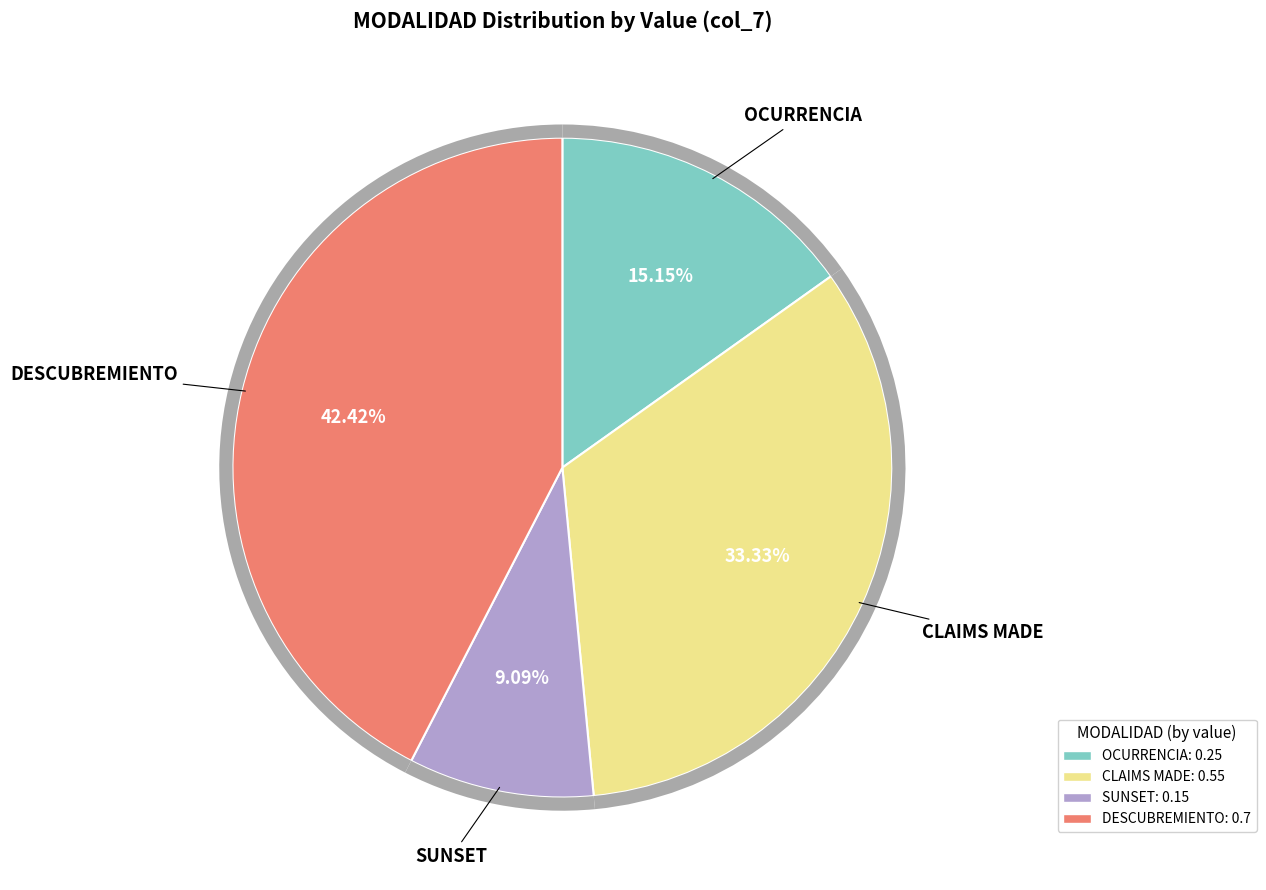

To the nearest percent, what is the combined percentage of CLAIMS MADE and DESCUBREMIENTO?

76%